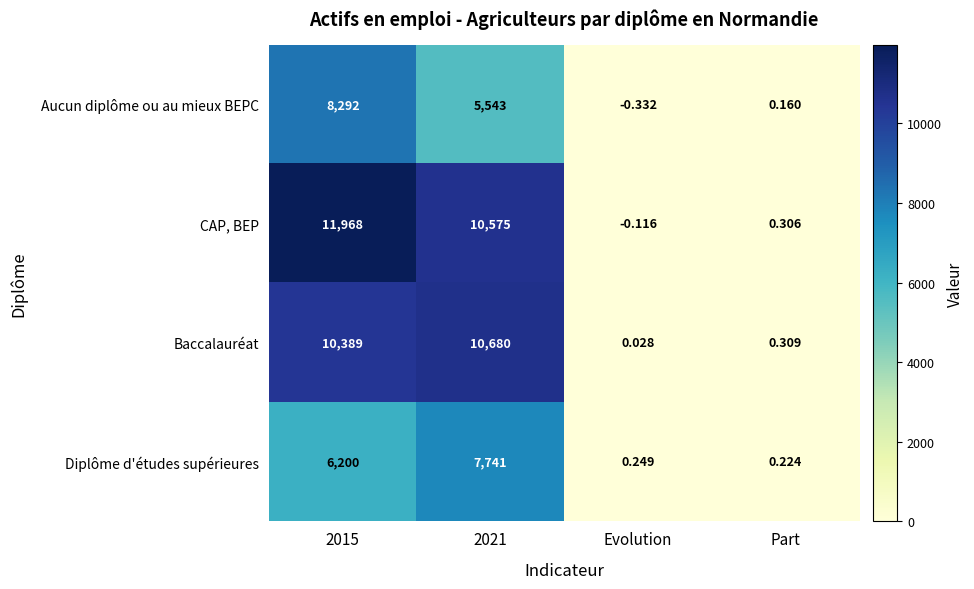

Which series has the largest range (max minus min)?

CAP, BEP